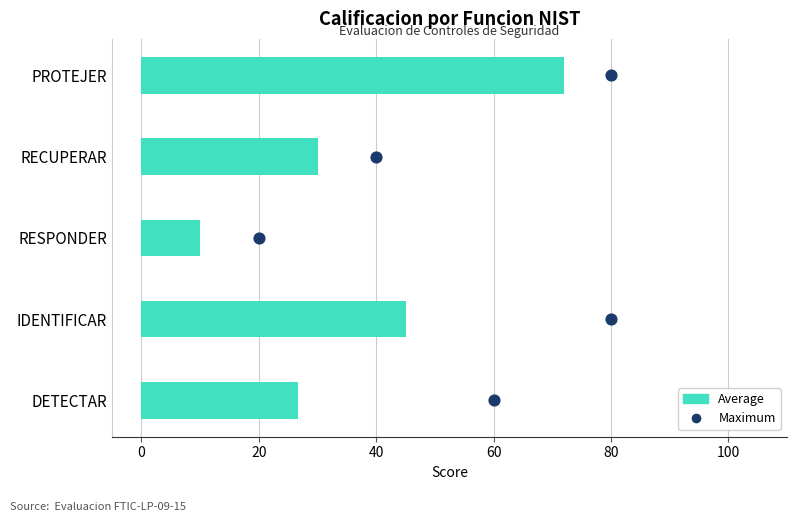

Which series has the largest Y range (max minus min)?

Average